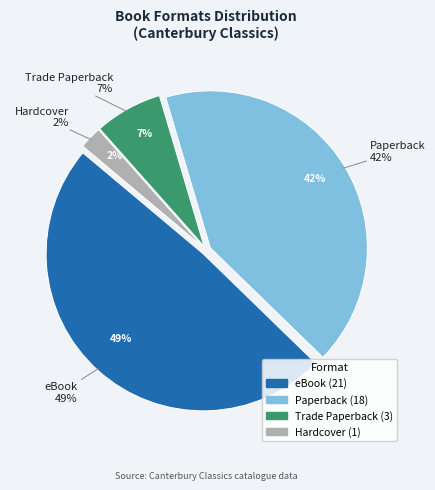

Does Trade Paperback represent more than half of the total?

No